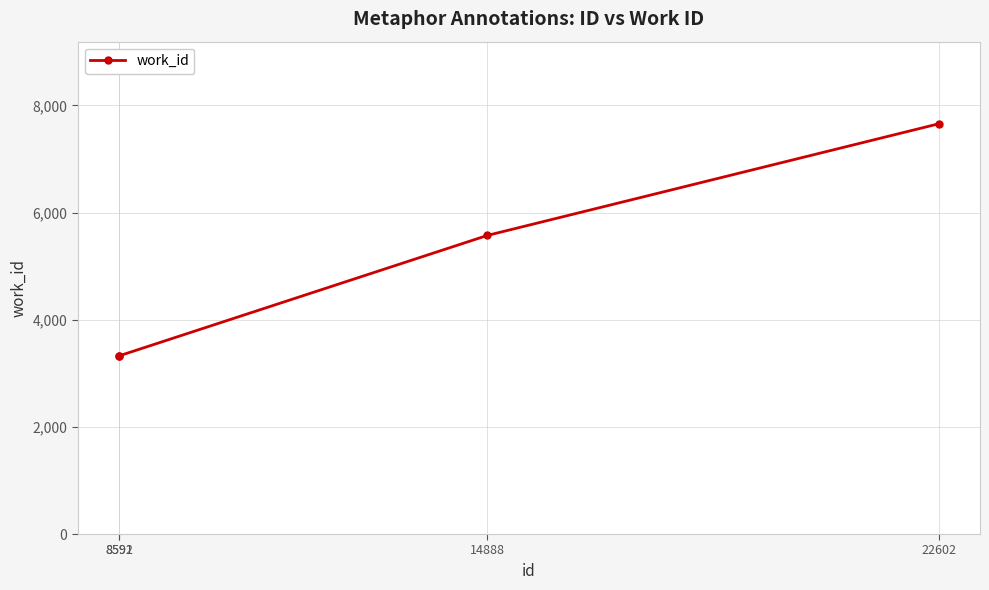

What is the smallest value displayed?

3323